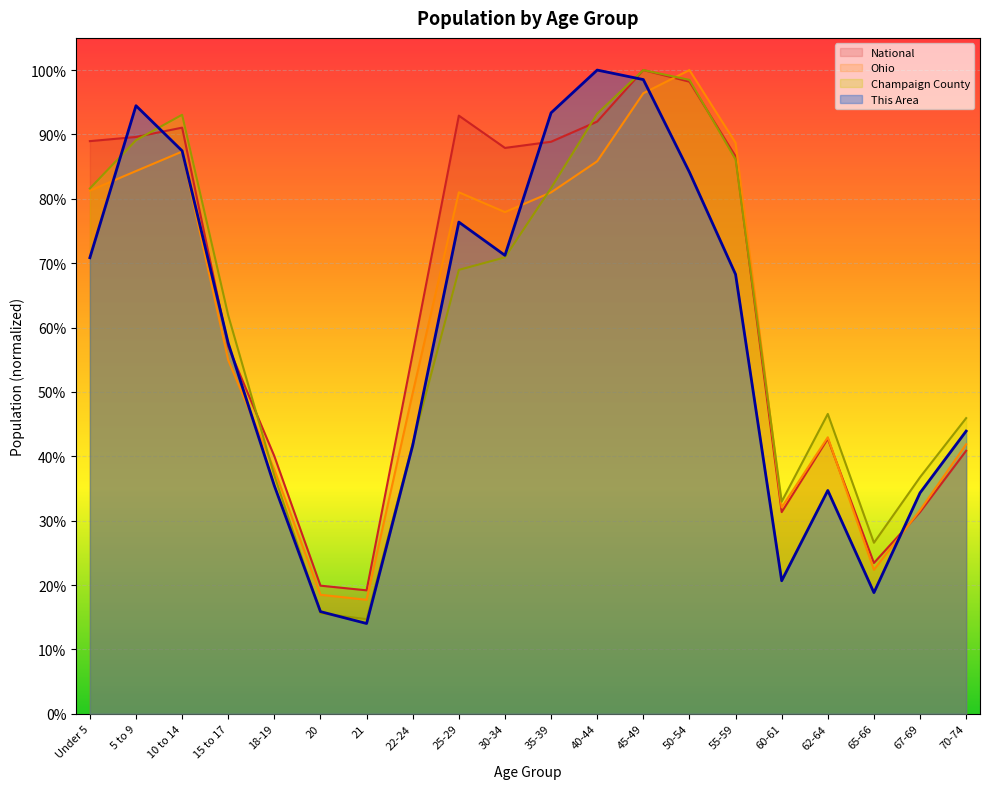

What is the smallest value displayed?

0.1